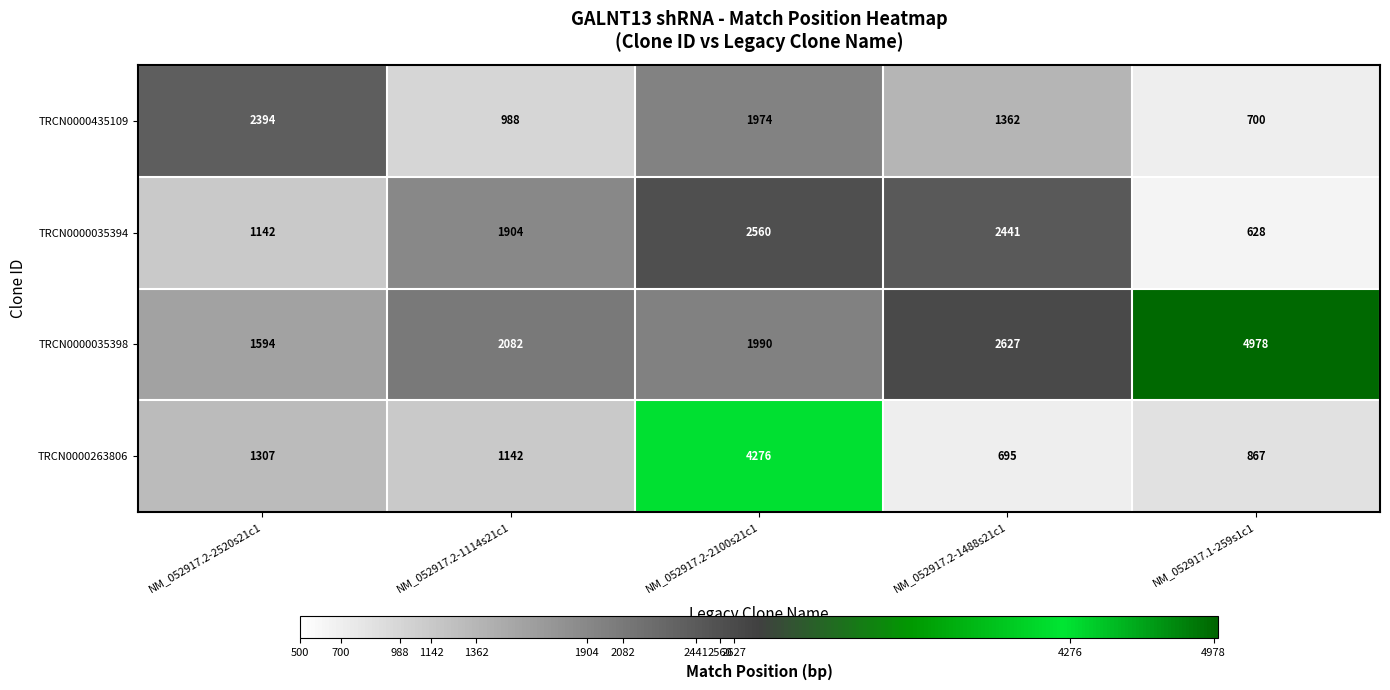

How many distinct data groups are displayed?

4